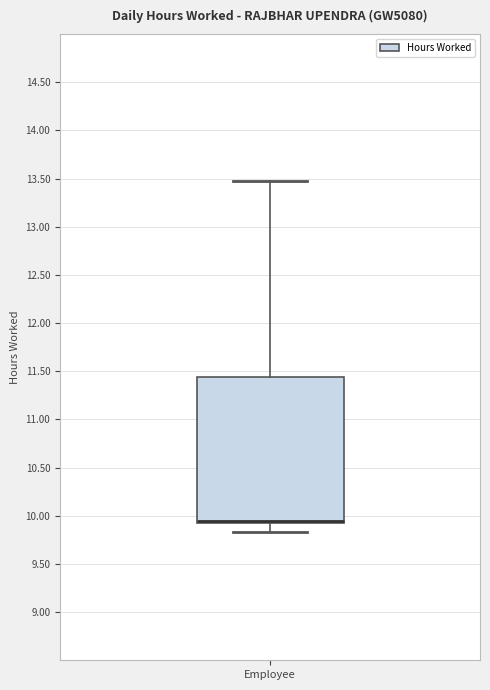

Transcribe this box plot: give where the median line is, the range the box spans, and where the two whiskers end, as read against the y-axis. The values are not printed on the chart, so give them approximately, as read against the axis.

median 9.95, box 9.90 to 11.45, whiskers 9.85 to 13.45